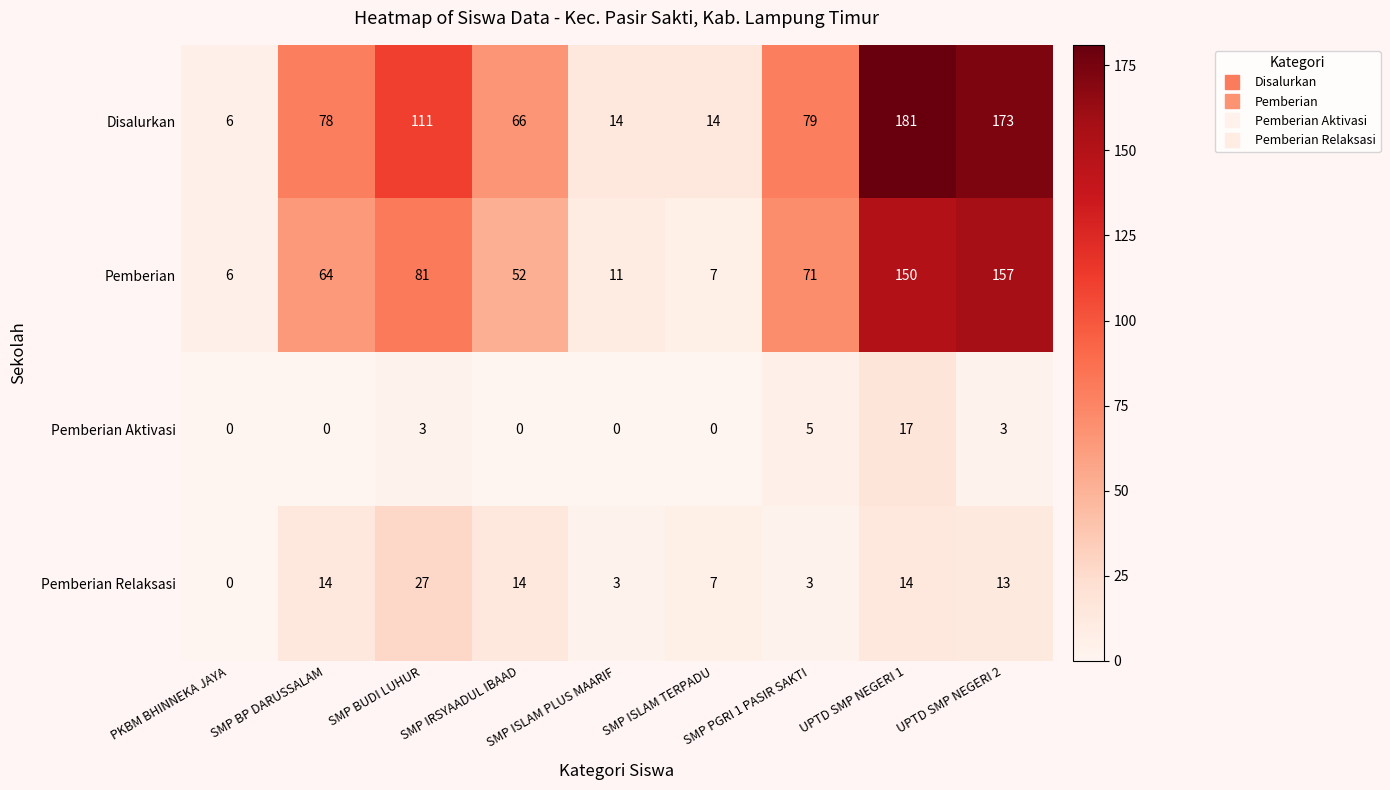

Which series has the largest range (max minus min)?

Disalurkan